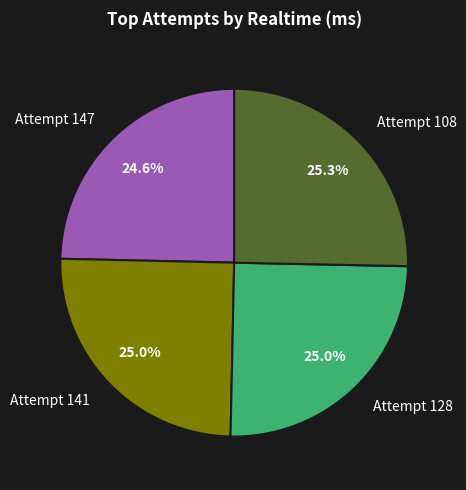

Is there a majority slice in this chart?

No